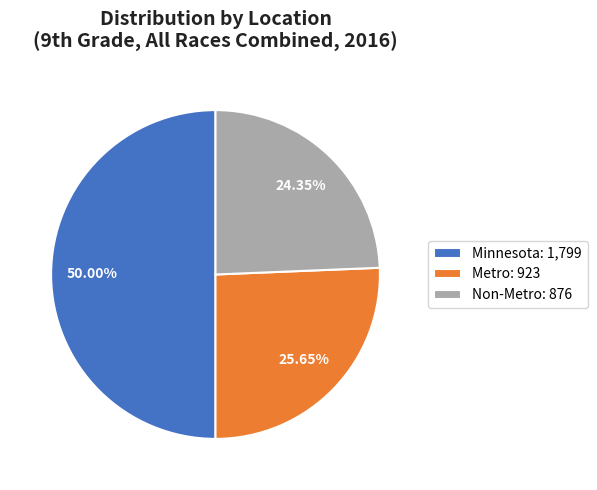

To the nearest percent, what percentage of the pie is Minnesota?

50%